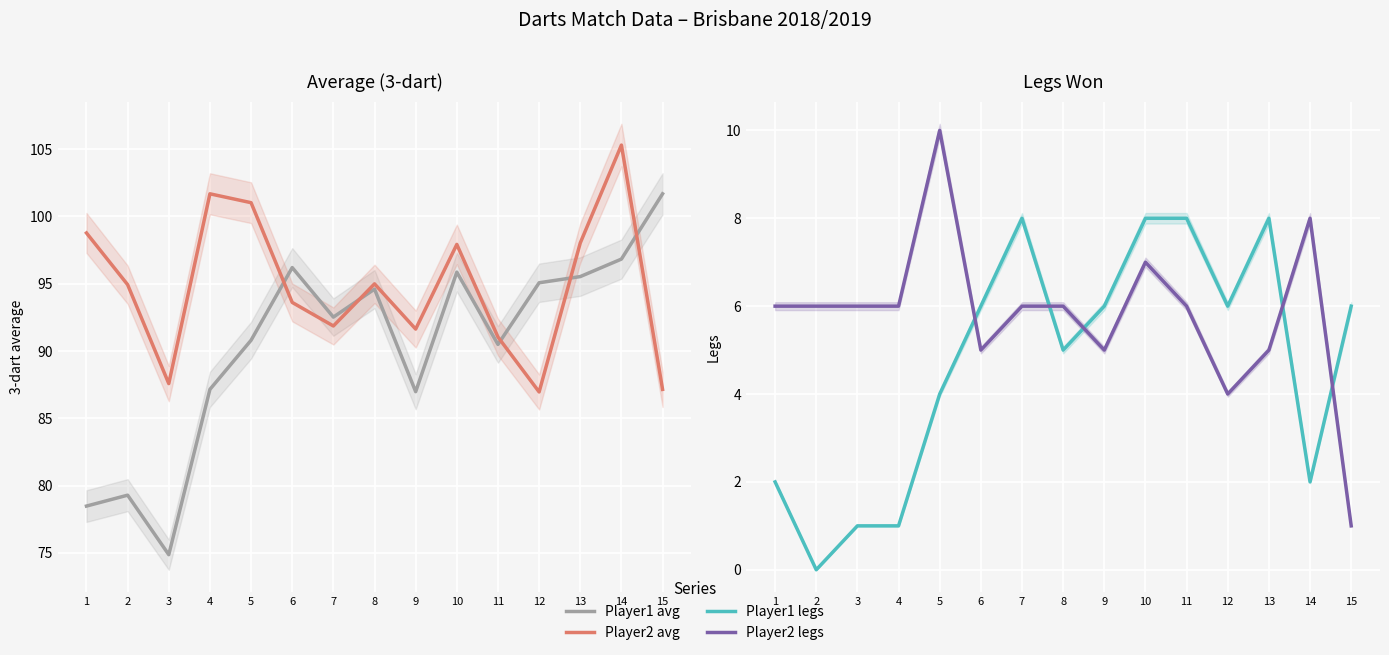

Which category has the lowest value in the Player2 avg series?

12